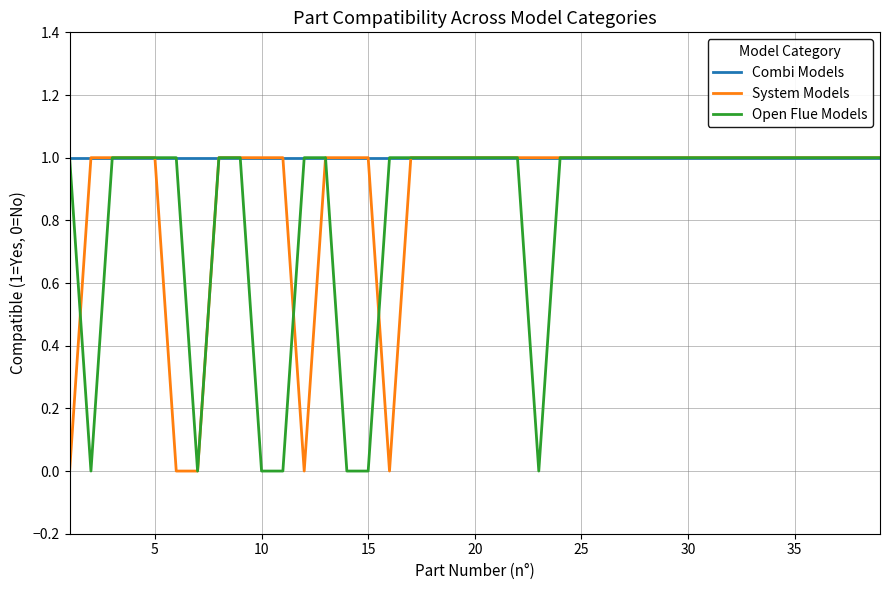

Reading left to right, transcribe all the data shown in this chart.

Combi Models: 1	1	1	1	1	1	1	1	1	1	1	1	1	1	1	1	1	1	1	1	1	1	1	1	1	1	1	1	1	1	1	1	1	1	1	1	1	1	1
System Models: 0	1	1	1	1	0	0	1	1	1	1	0	1	1	1	0	1	1	1	1	1	1	1	1	1	1	1	1	1	1	1	1	1	1	1	1	1	1	1
Open Flue Models: 1	0	1	1	1	1	0	1	1	0	0	1	1	0	0	1	1	1	1	1	1	1	0	1	1	1	1	1	1	1	1	1	1	1	1	1	1	1	1